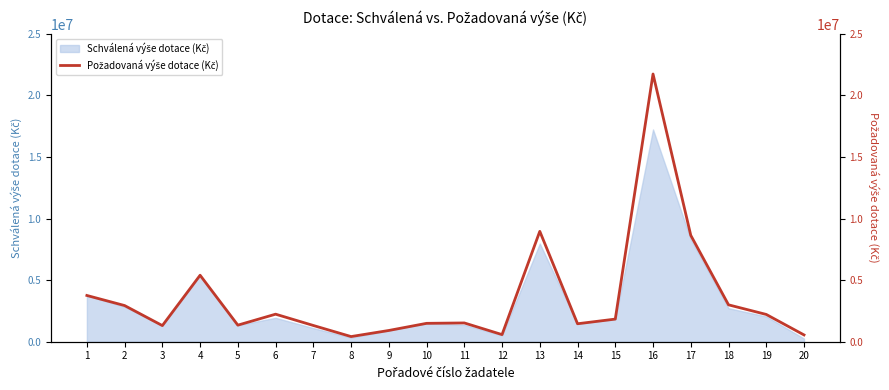

Which category has the lowest value across all series?

8